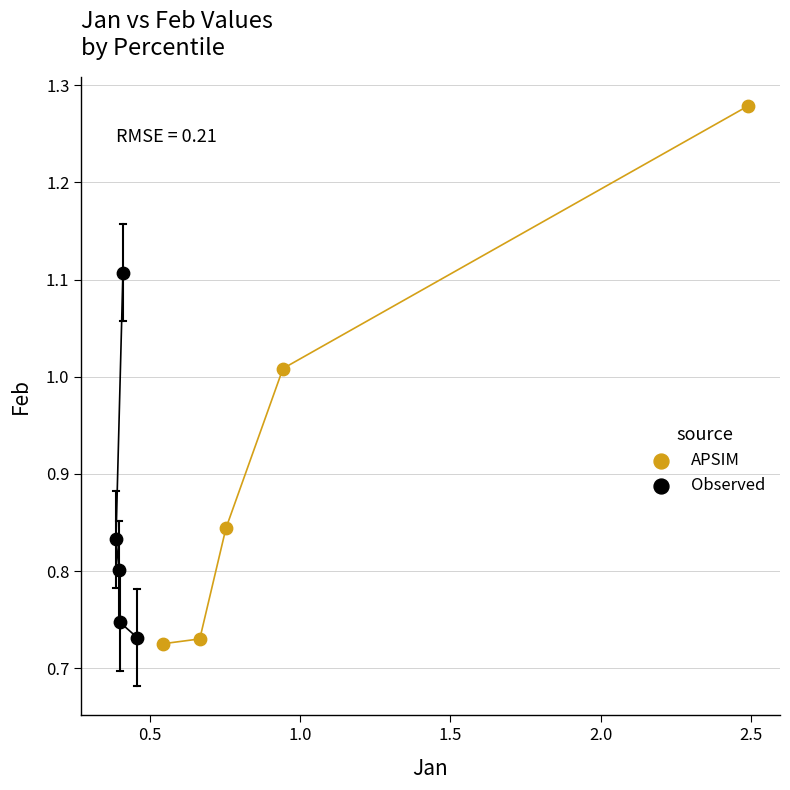

Which series has the widest spread of Y values?

APSIM